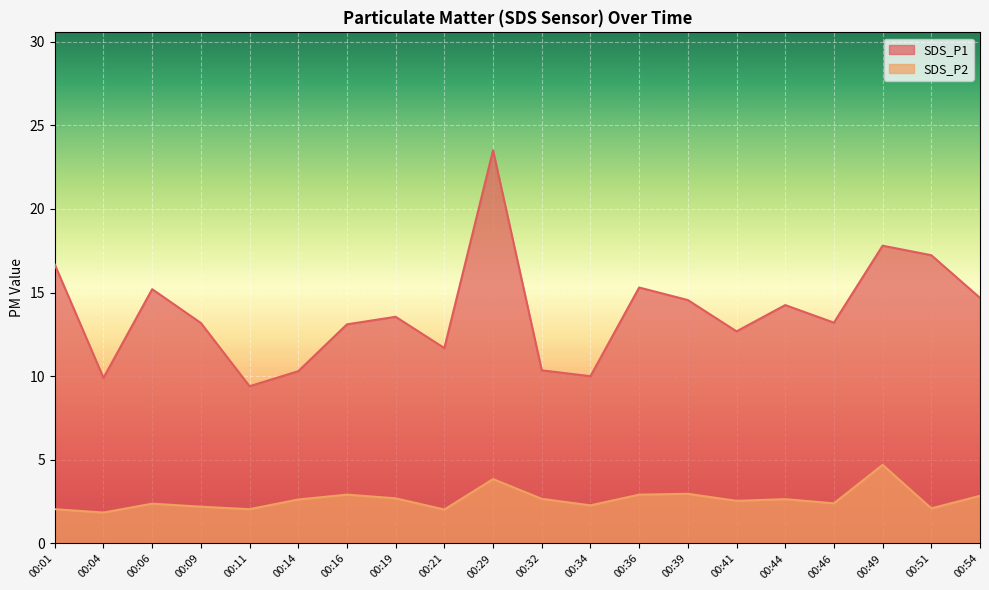

The SDS_P2 series shows 2.3 at 00:34. True or false?

True